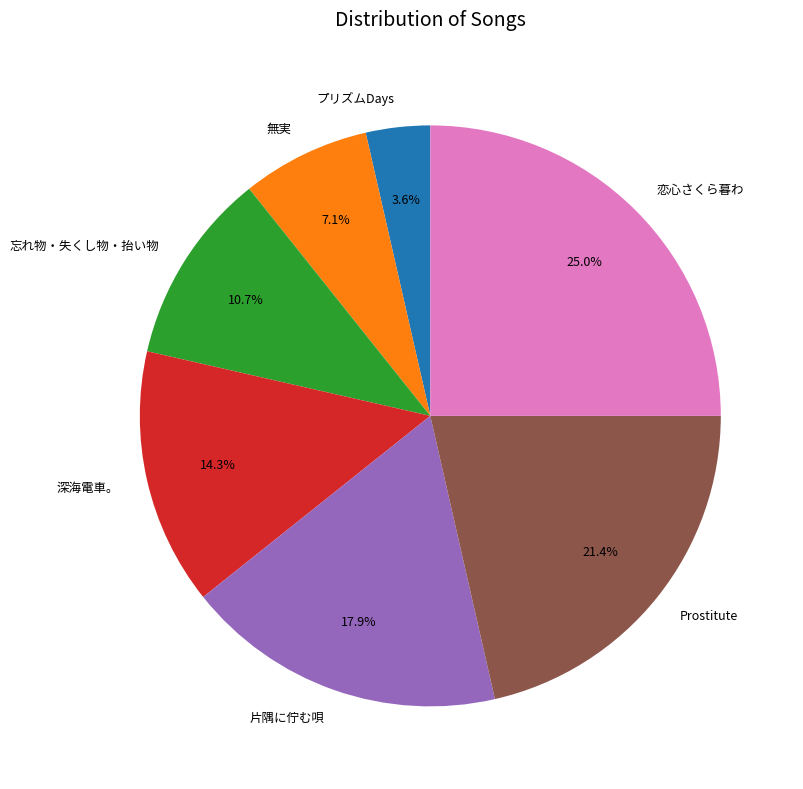

To the nearest percent, what percentage of the pie is 無実?

7%